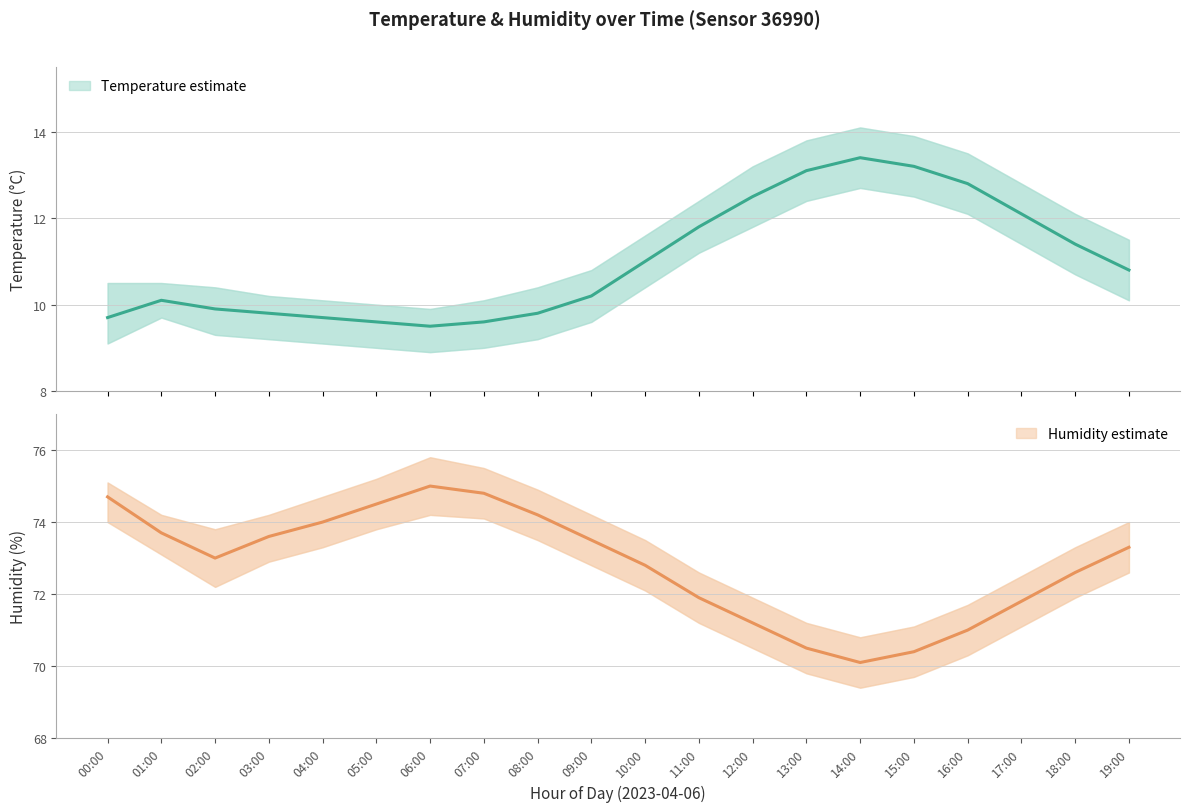

True or false: temperature_lower and humidity_lower intersect in this chart.

False